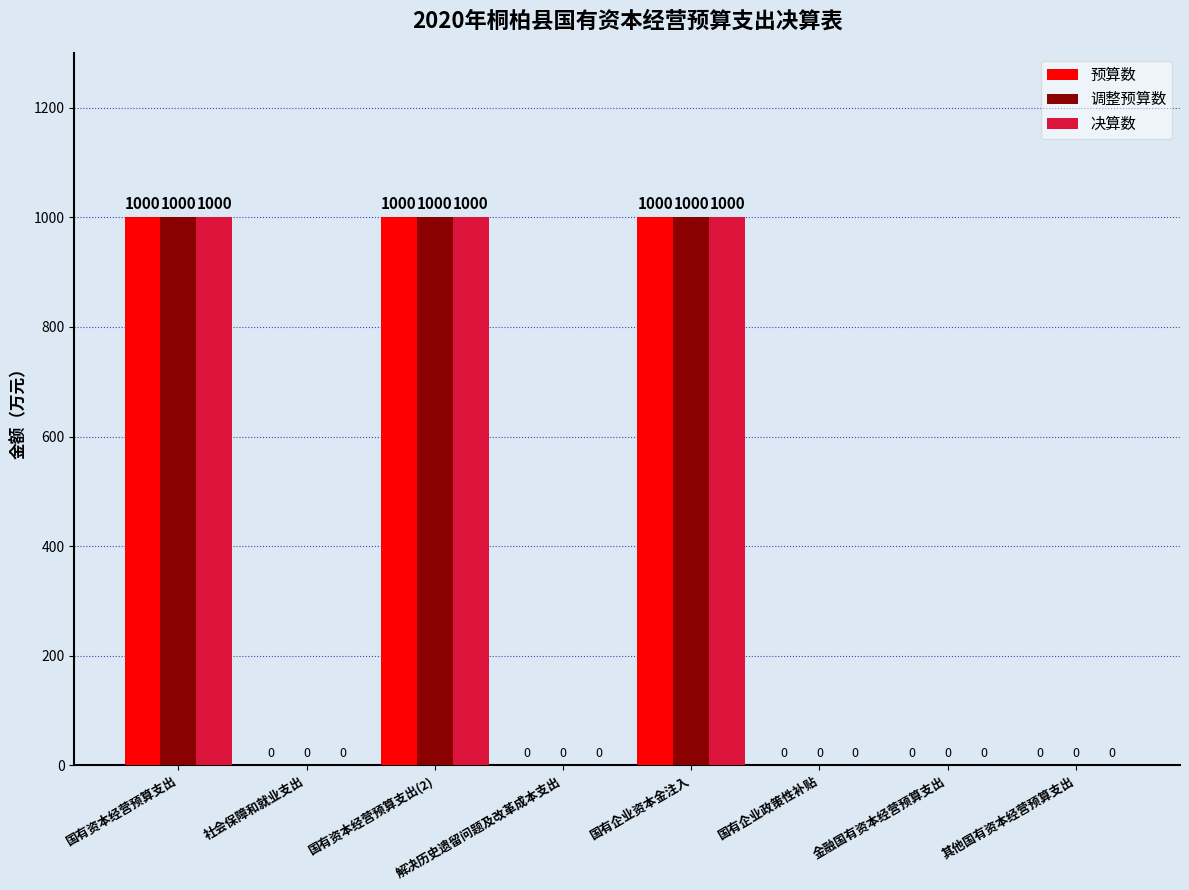

What are all the series names shown in the legend?

预算数, 调整预算数, 决算数